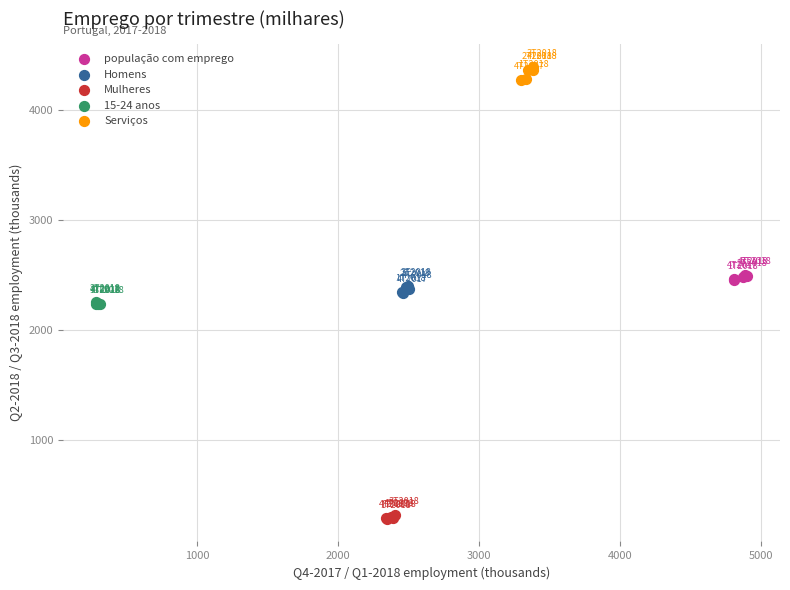

Which series reaches the minimum Y coordinate?

Mulheres